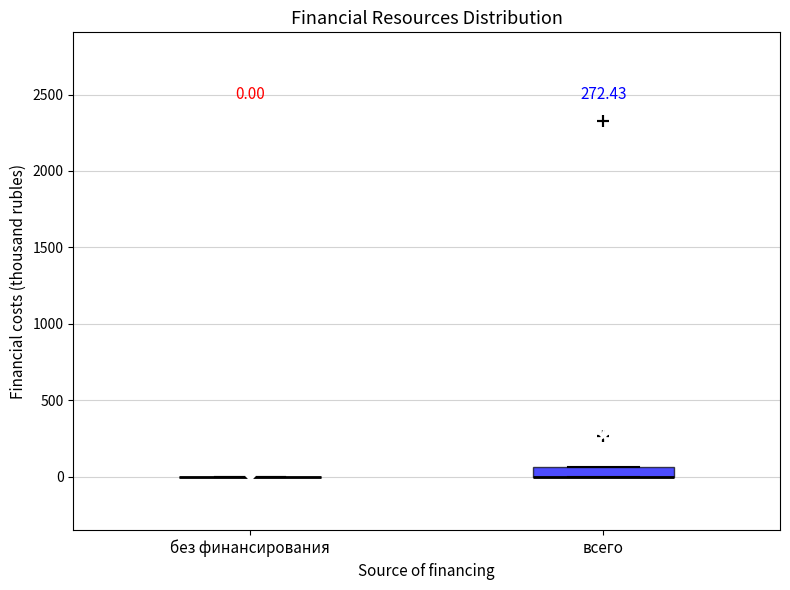

Comparing the boxes themselves (not the whiskers), which one is the tallest?

всего